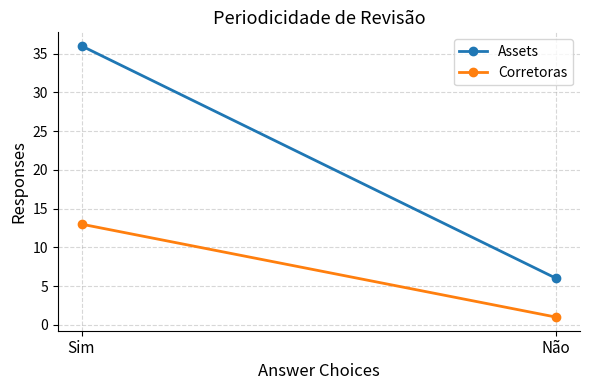

What is the sum of the Assets values at Sim and Não?

42